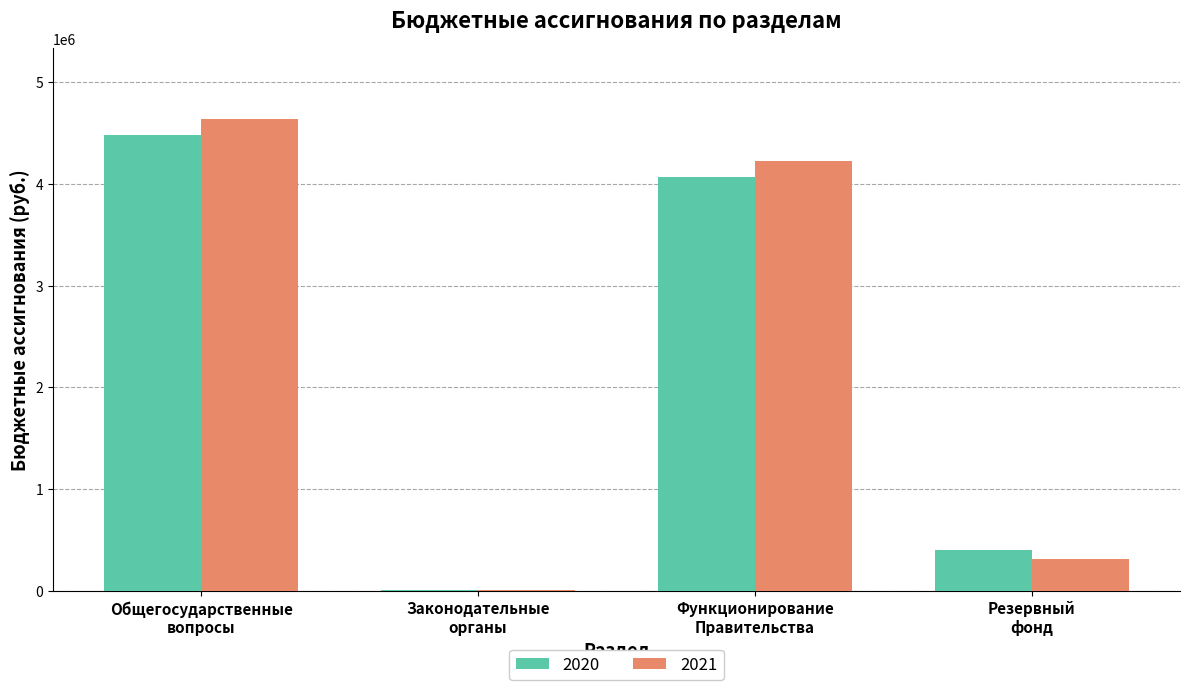

Where does the 2020 series first go above 4072832?

Общегосударственные
вопросы